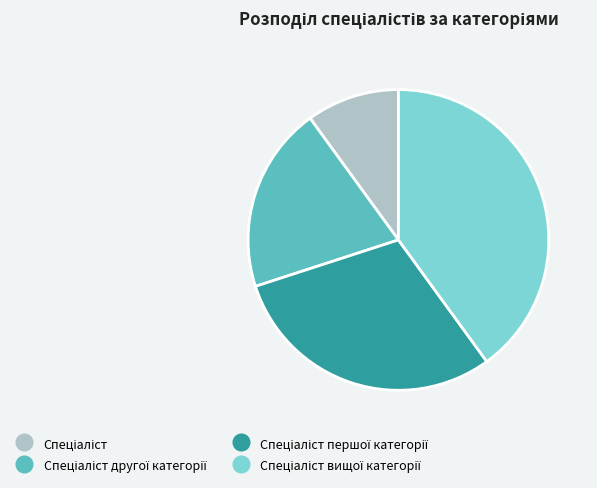

Does any single category account for the majority?

No